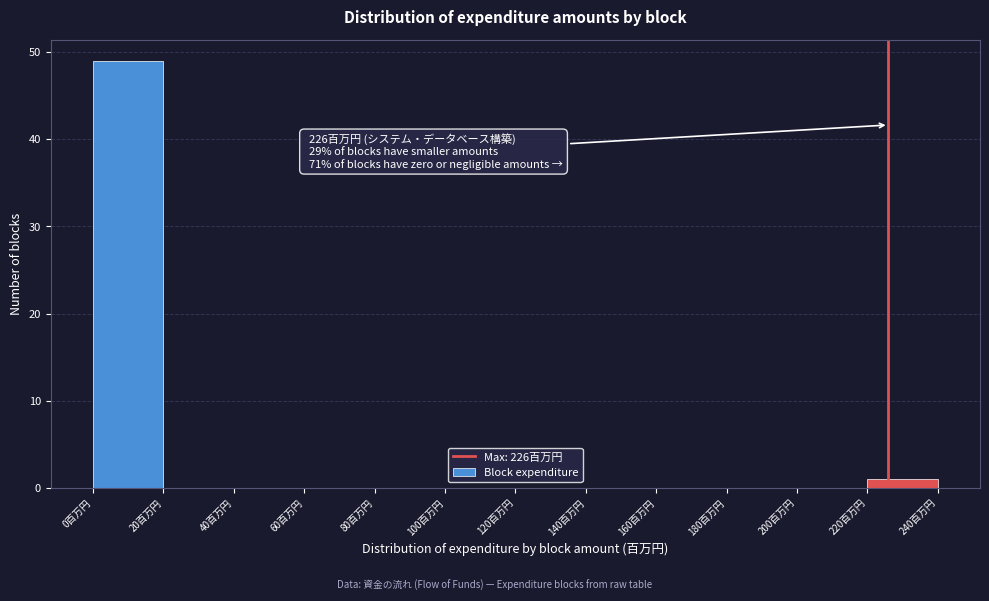

Which range on the x-axis has the tallest bar?

0 to 20